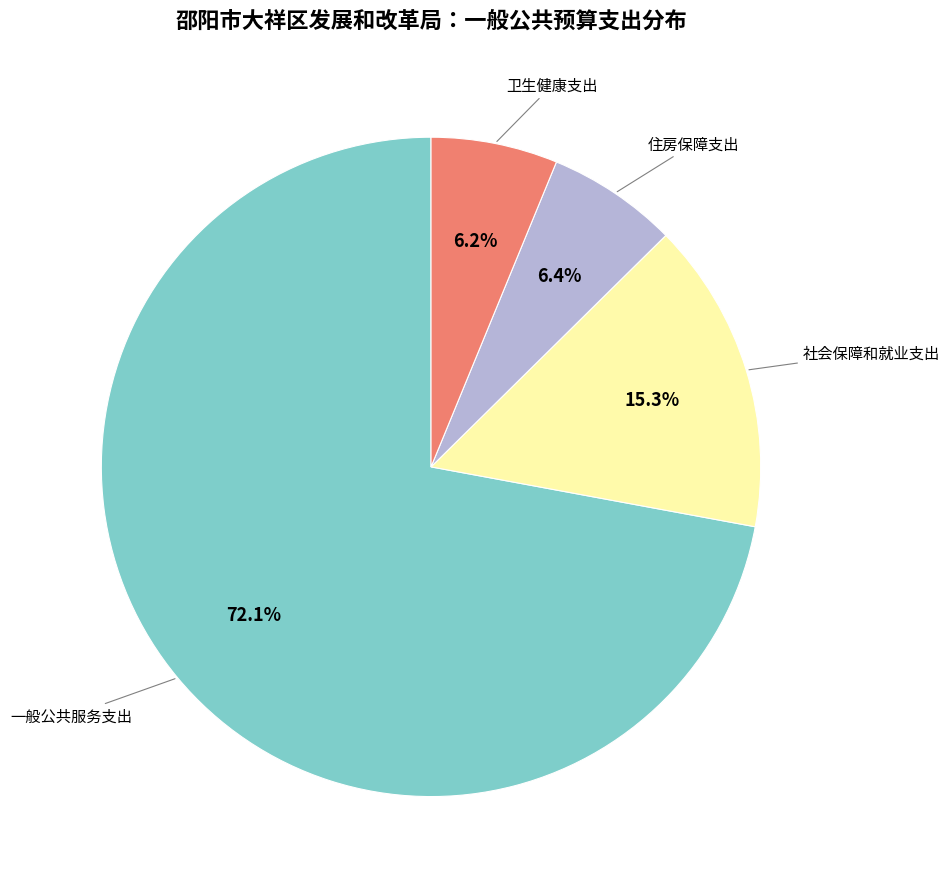

Is there any slice that represents more than half of the pie?

Yes